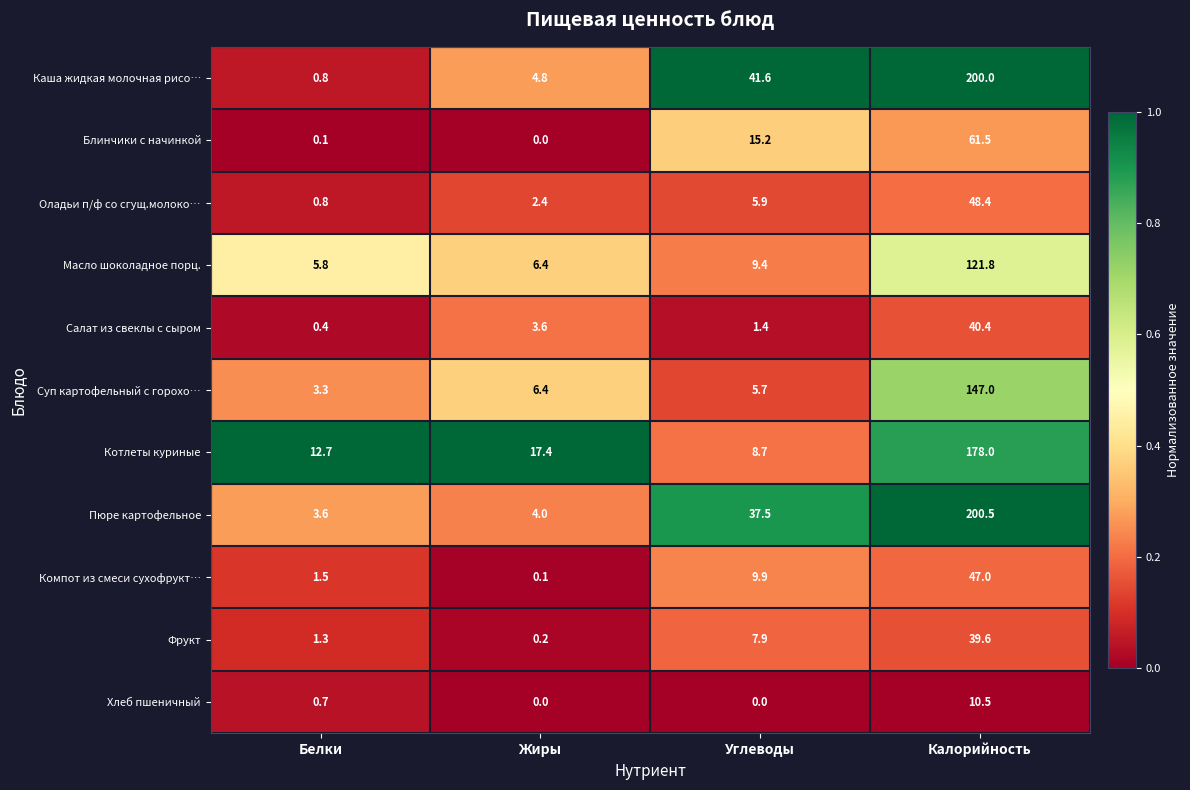

Which series has the widest spread of values?

Каша жидкая молочная рисо…